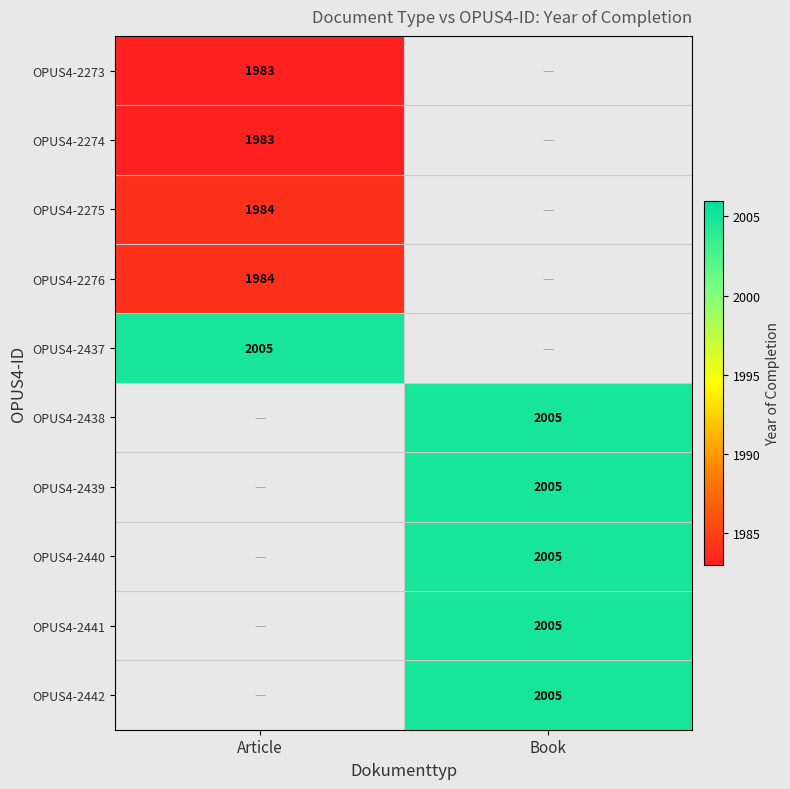

Count the number of data series in this chart.

10